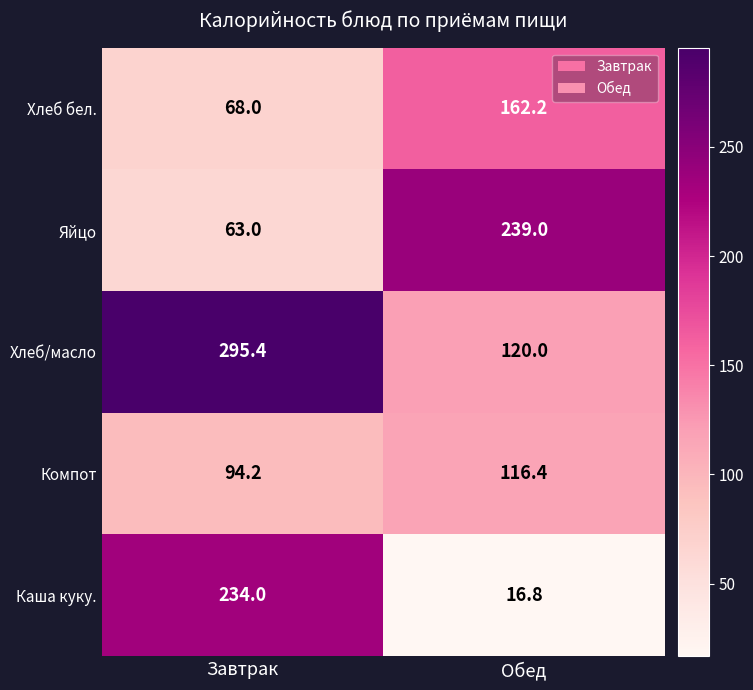

What is the spread (max minus min) of values at Обед?

222.2